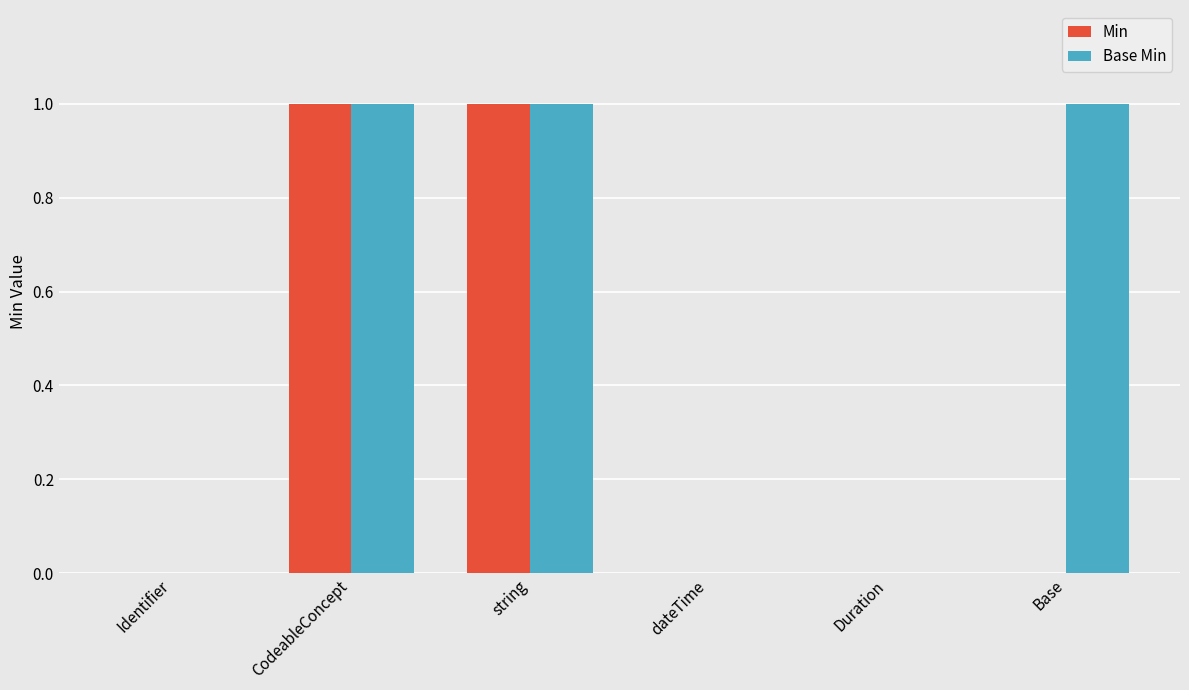

Which series has the largest total across all categories?

Base Min